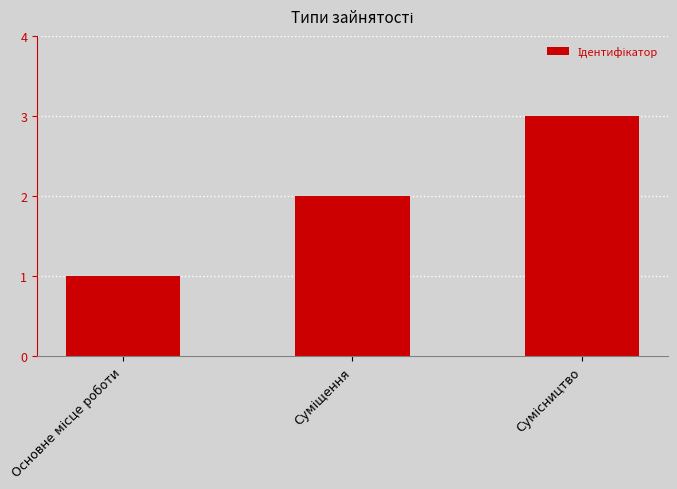

What is the sum of all values?

6